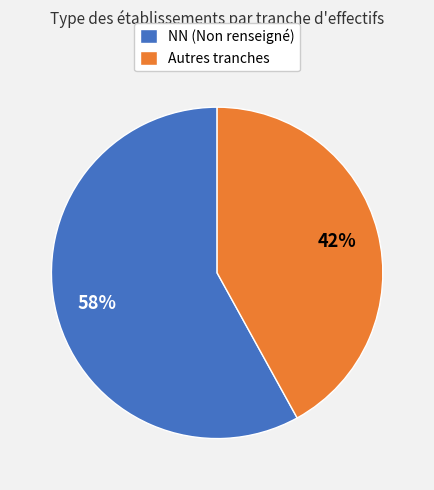

How many slices are in this pie chart?

2